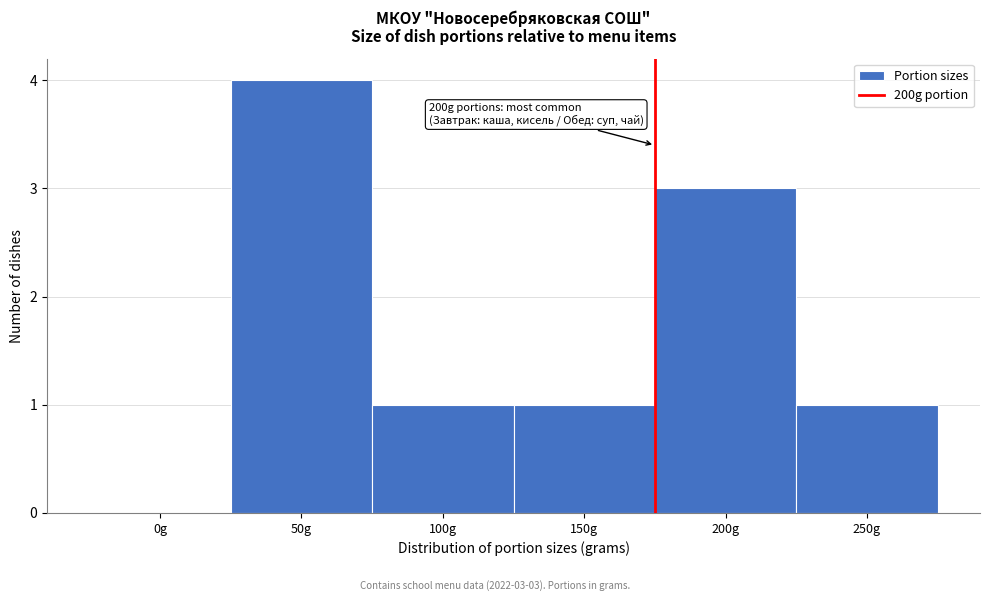

Reading left to right, what are all the values shown in this chart?

0g=0	50g=4	100g=1	150g=1	200g=3	250g=1